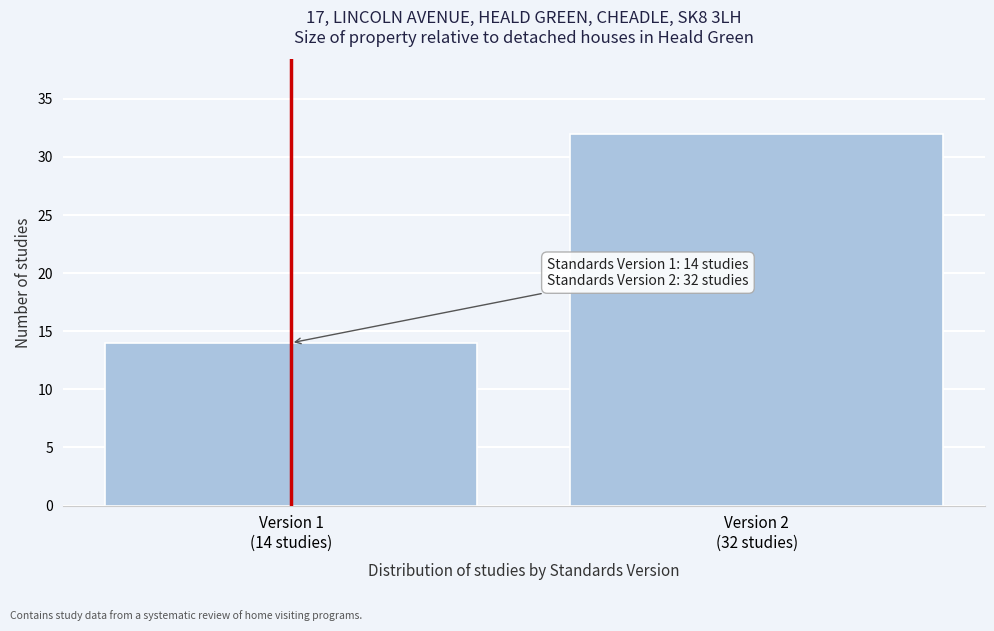

Reading left to right, transcribe all the data shown in this chart.

14	32